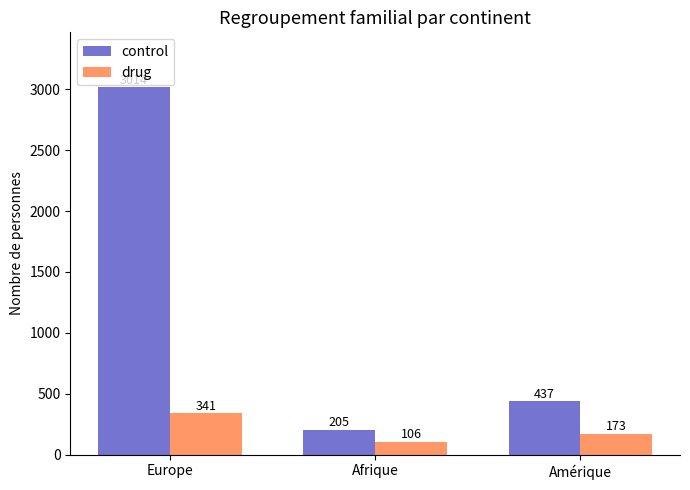

The control series shows 3014 at Europe. True or false?

True